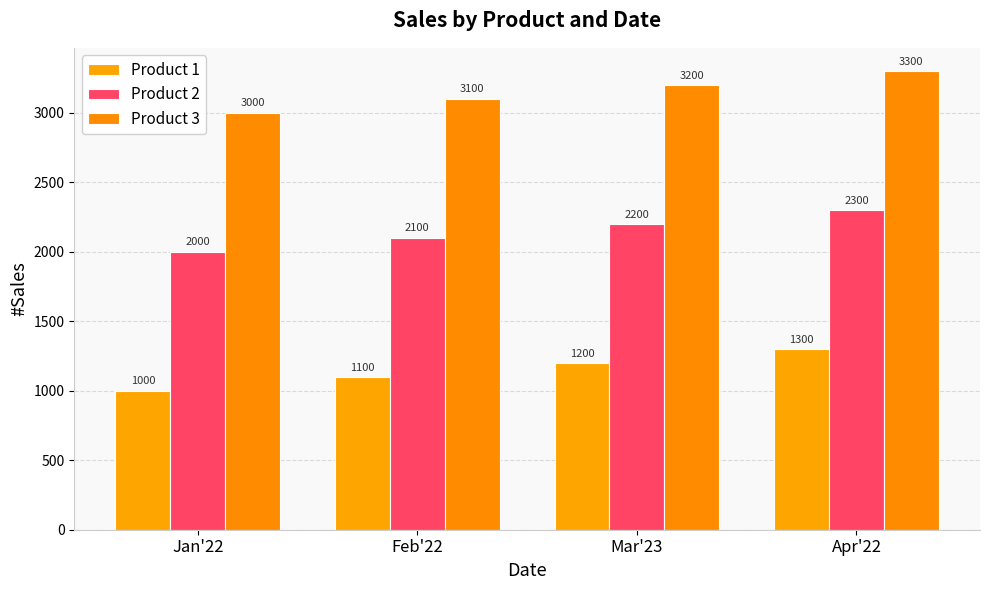

List the series in order of their peak value, highest first.

Product 3, Product 2, Product 1